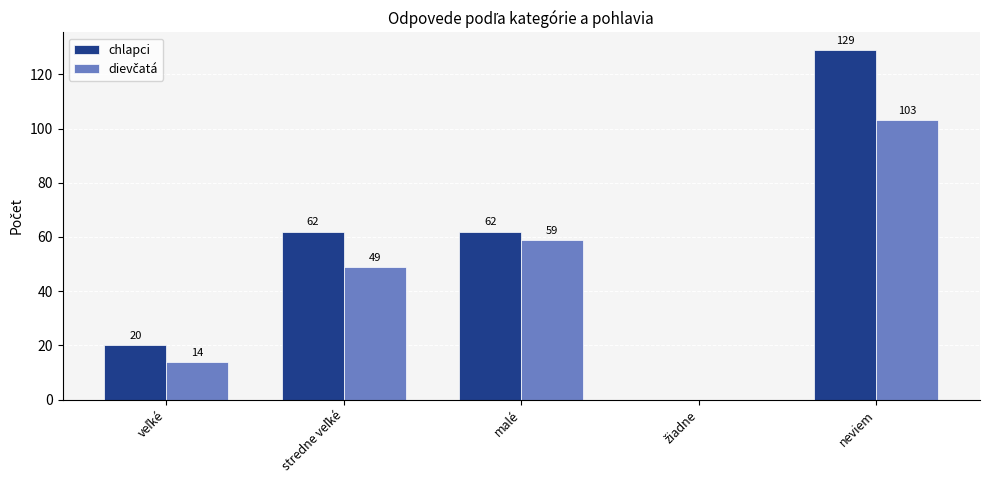

How many distinct data groups are displayed?

2